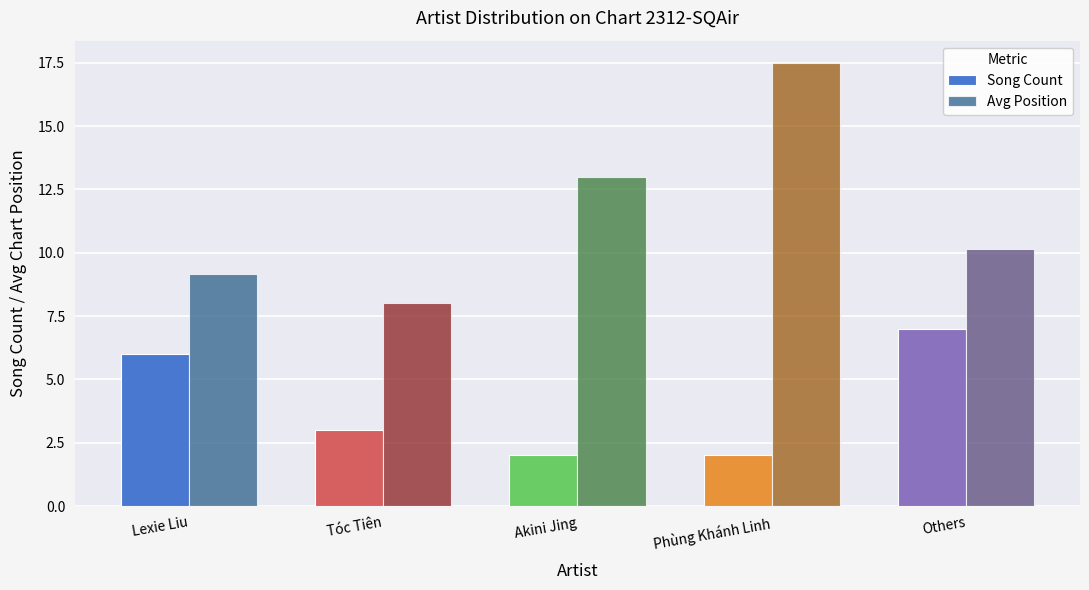

How many groups of bars are there?

5